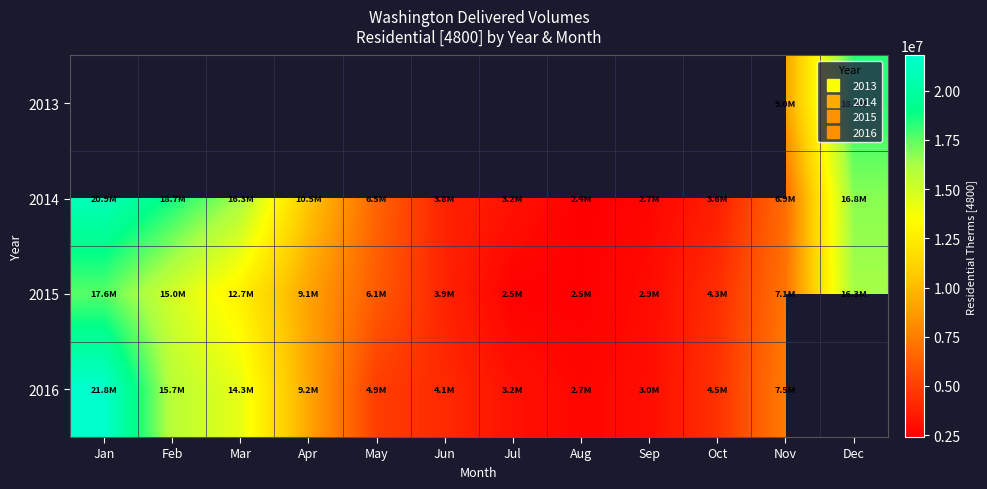

At which label is 2016 closest to 12240788?

Mar